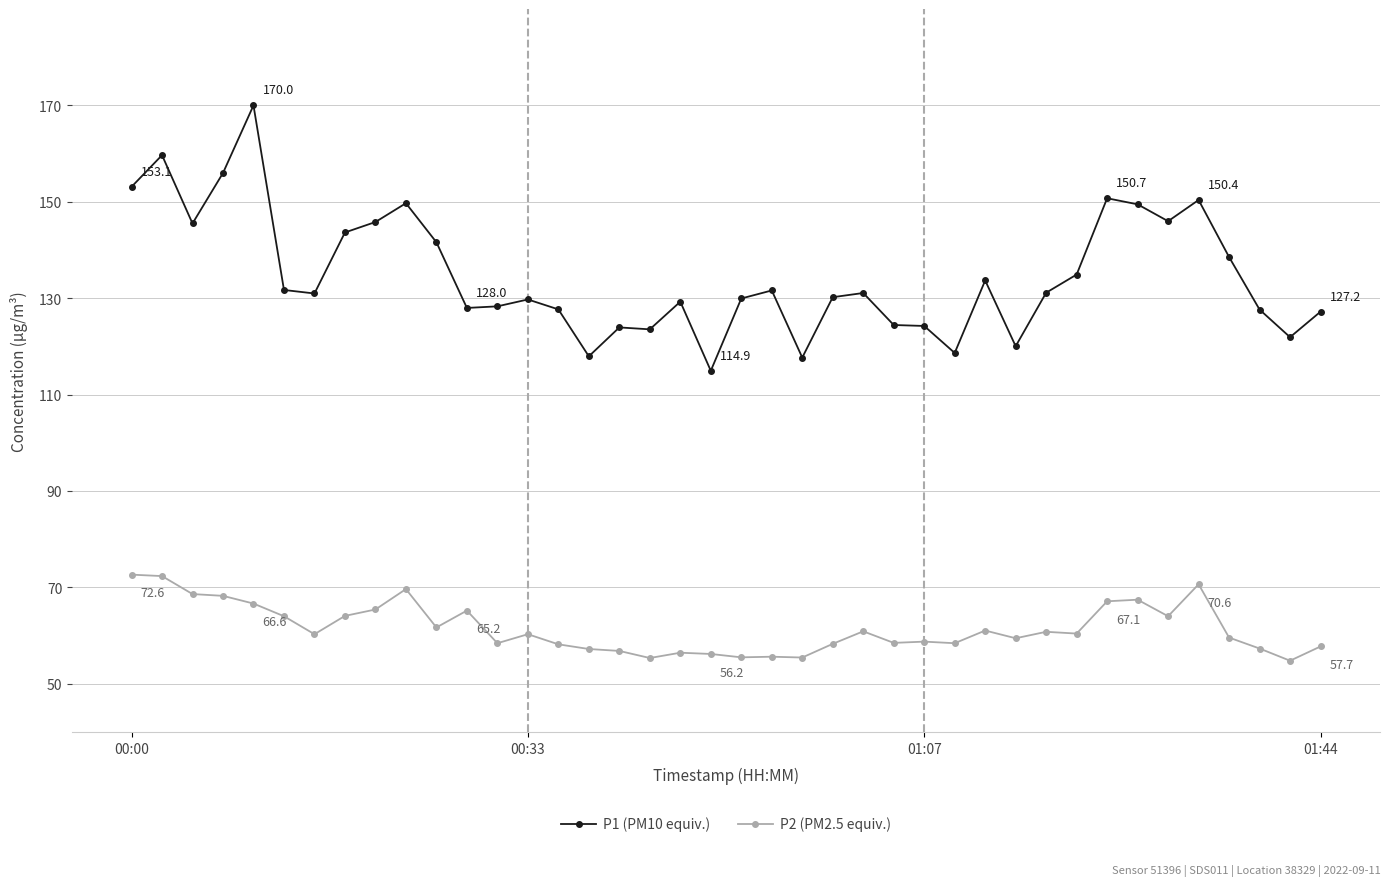

What is the average value of the P2 (PM2.5 equiv.) series?

61.5